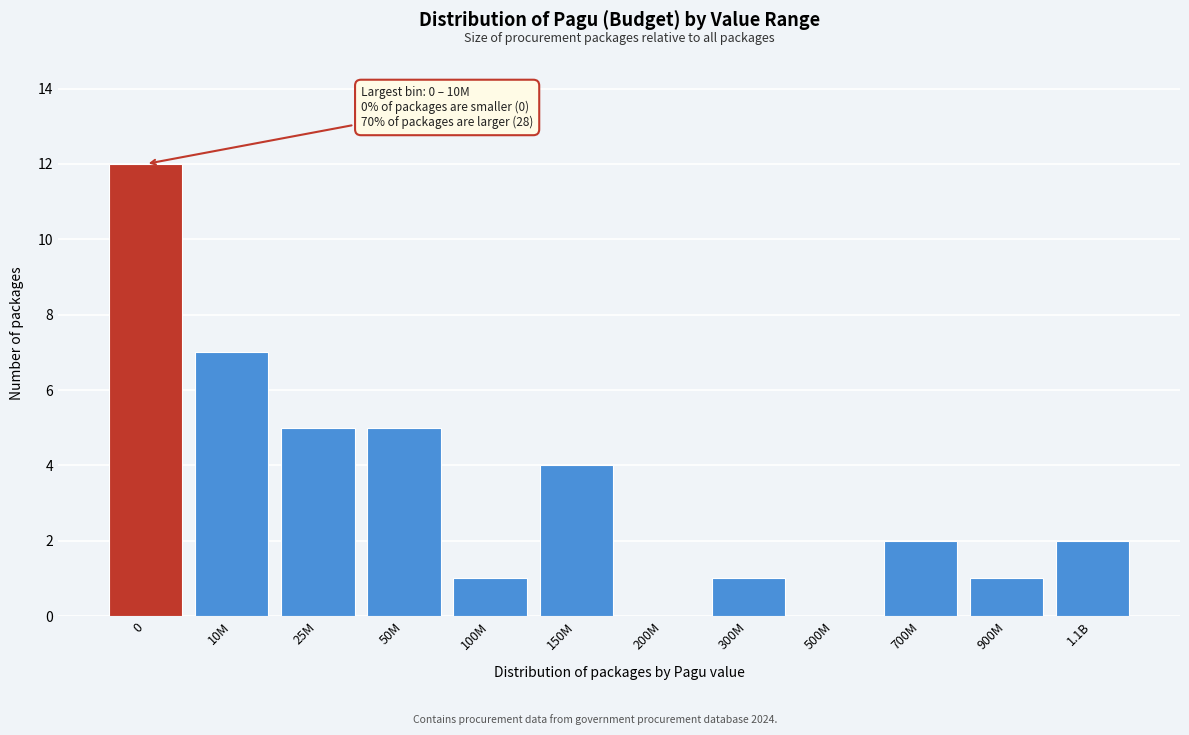

Reading left to right, list all the values displayed in this chart.

0=12	10M=7	25M=5	50M=5	100M=1	150M=4	200M=0	300M=1	500M=0	700M=2	900M=1	1.1B=2